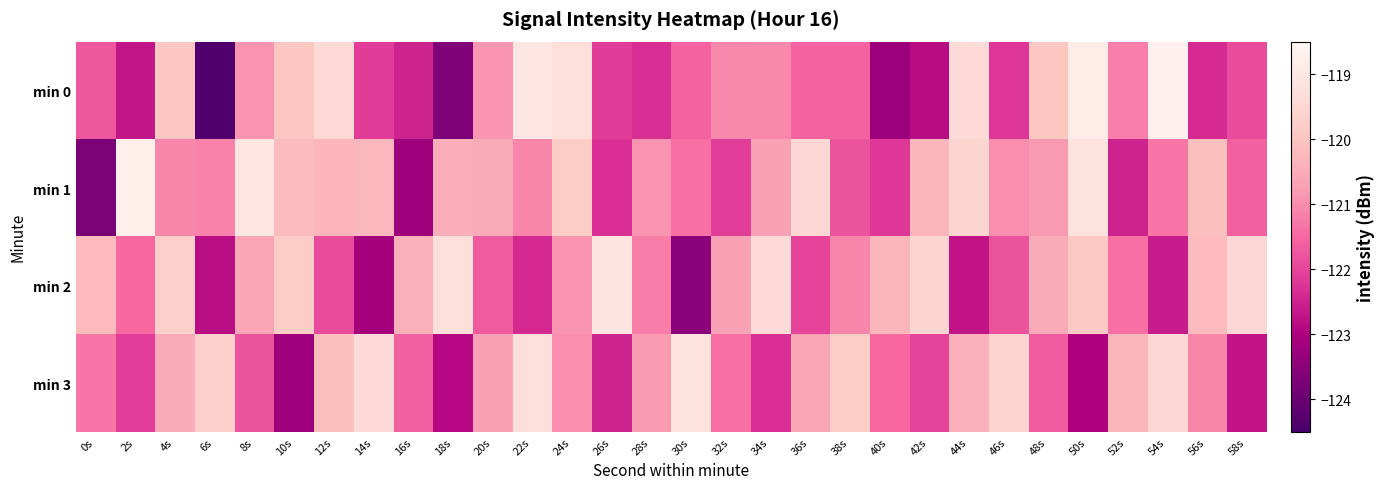

How many categories are shown in the chart?

30